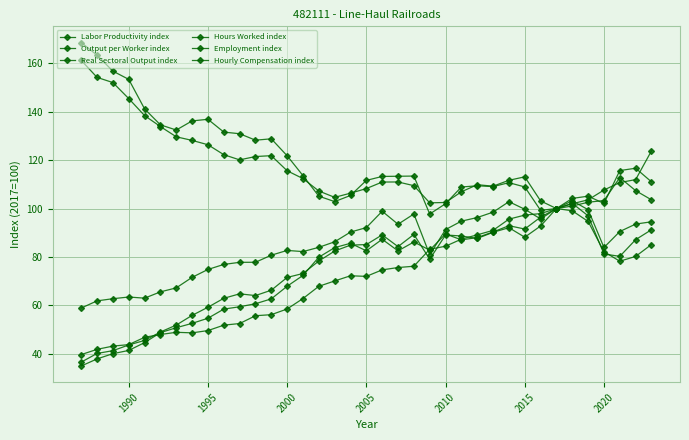

Does the chart display data point markers on the line(s)?

Yes